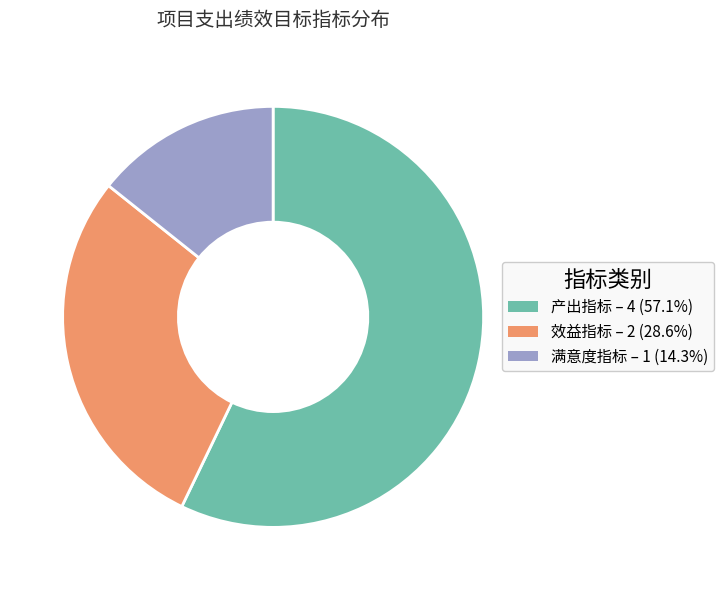

Count the number of slices in the pie.

3